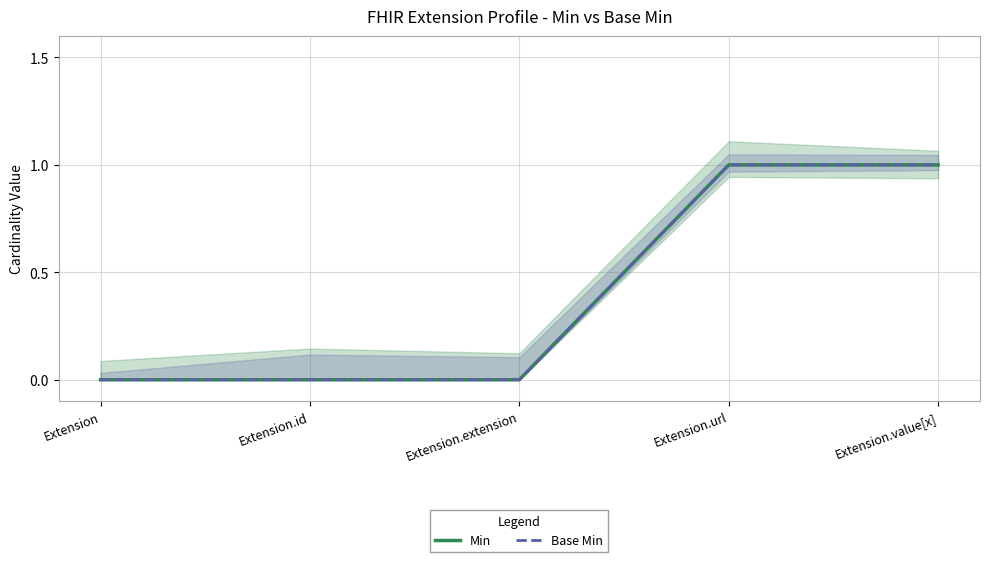

Count the Base Min values in the range 0 to 1.

5